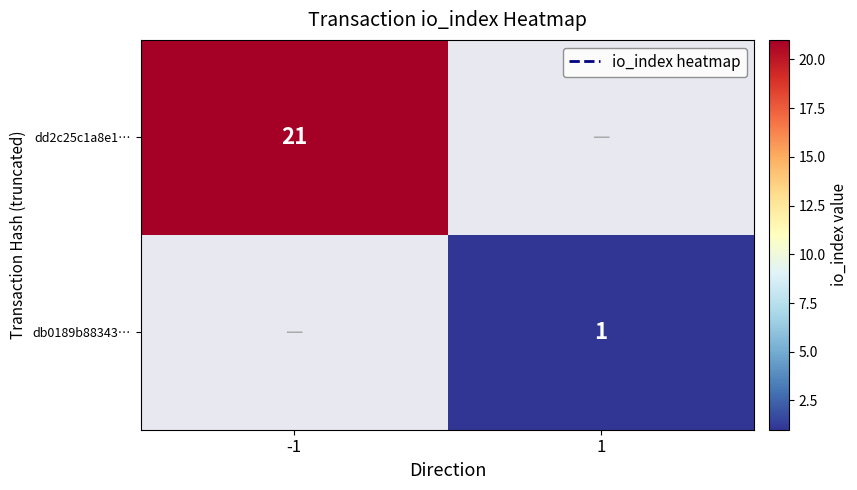

True or false: dd2c25c1a8e1… has a value of 21 at -1.

True